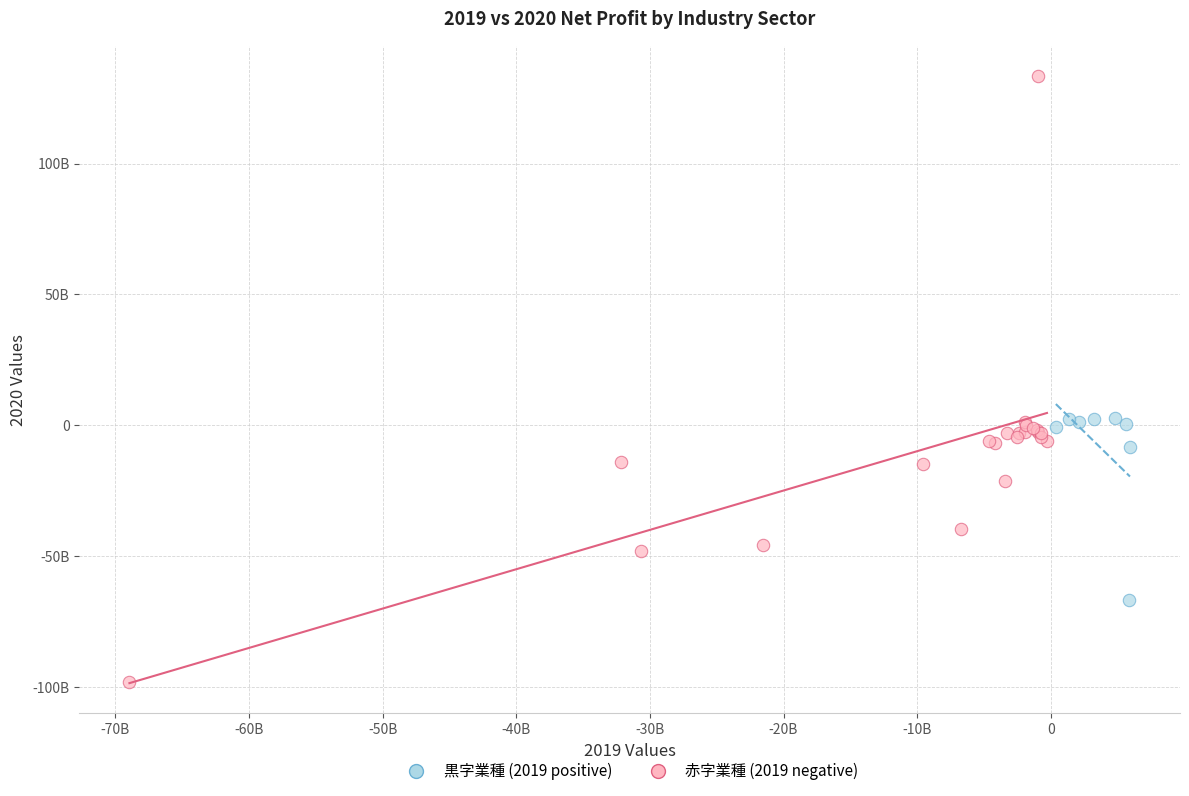

What are all the series names shown in the legend?

黒字業種 (2019 positive), 赤字業種 (2019 negative)